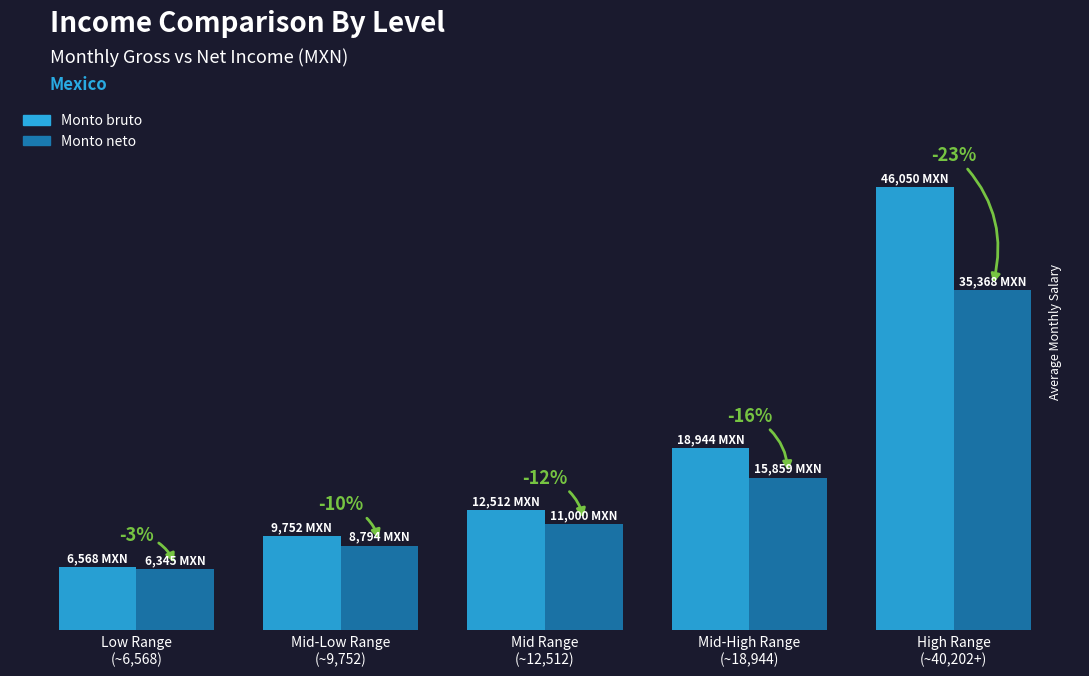

Are the bars horizontal?

No